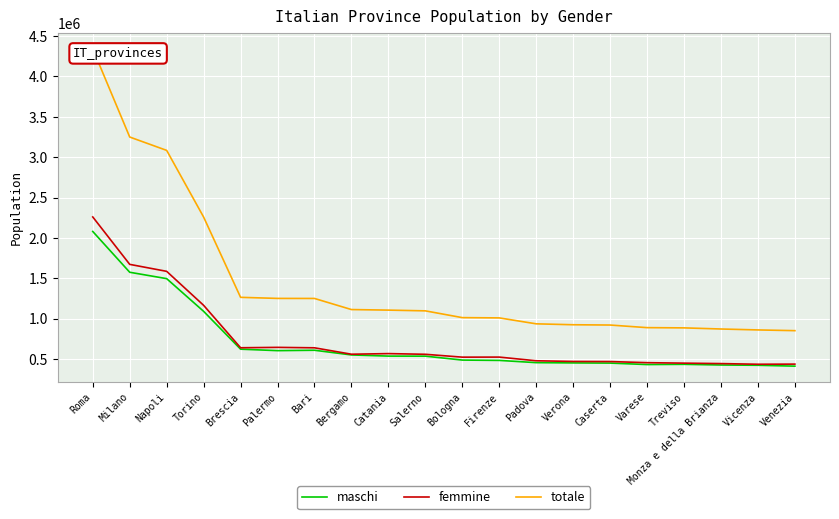

At which category is the sum across all series the highest?

Roma